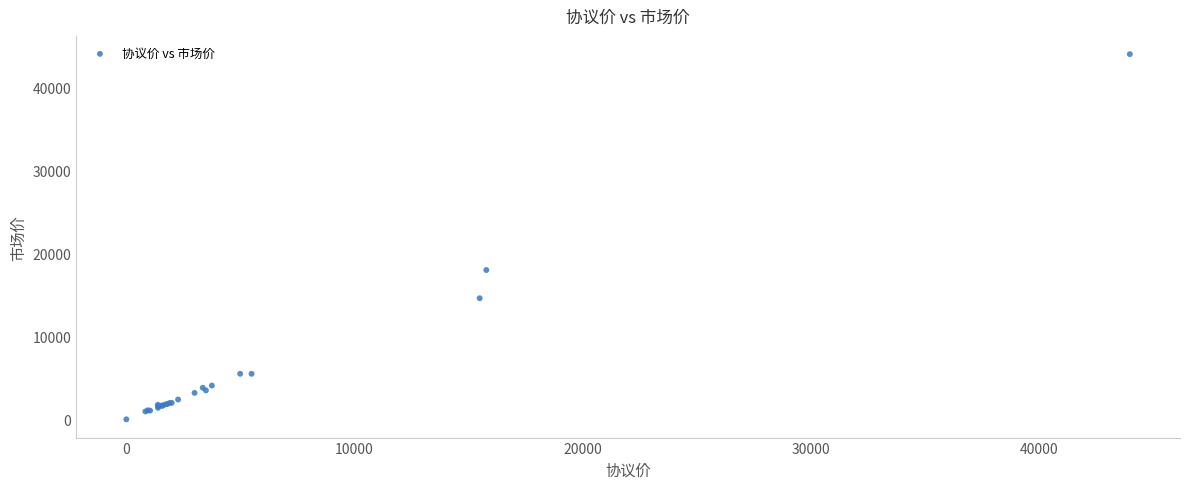

What Y value in the scatter plot is closest to 22006?

17999.0